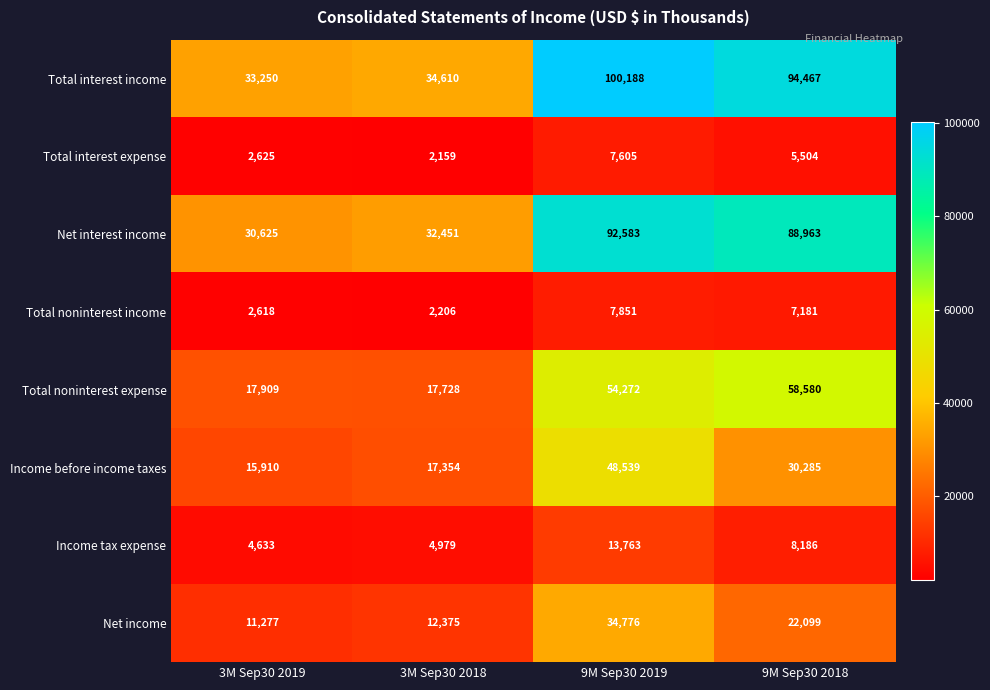

At which label does Total noninterest income reach its minimum?

3M Sep30 2018